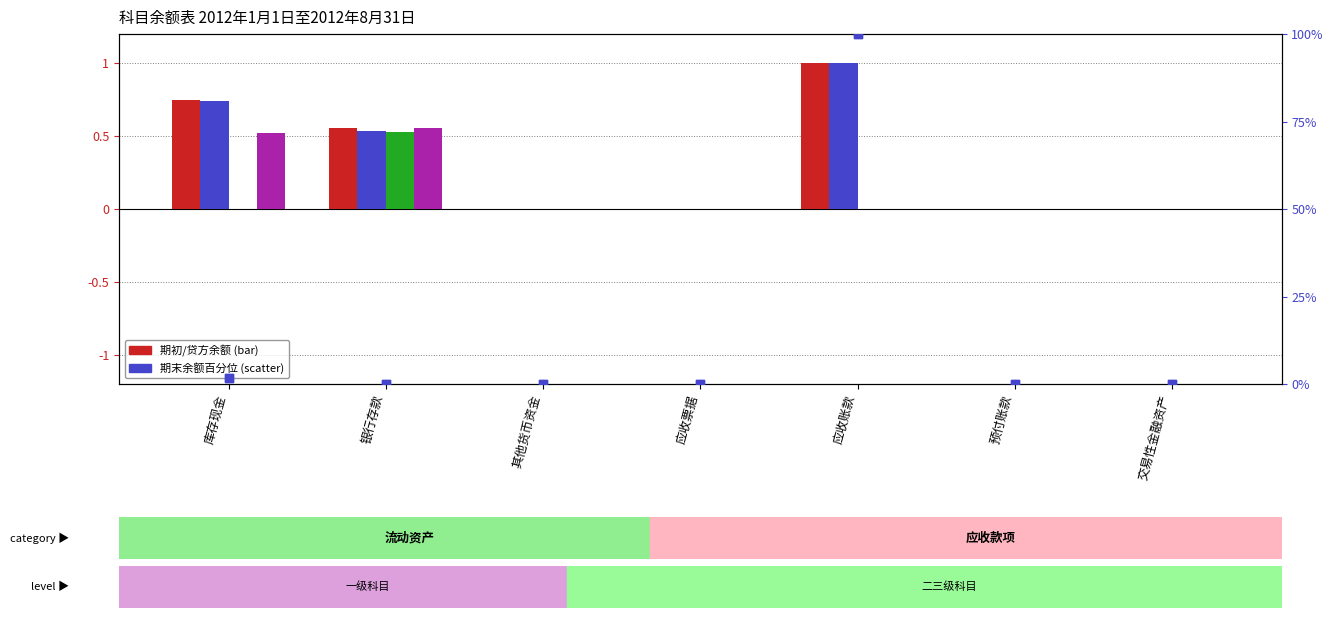

At which category is the sum across all series the highest?

应收账款